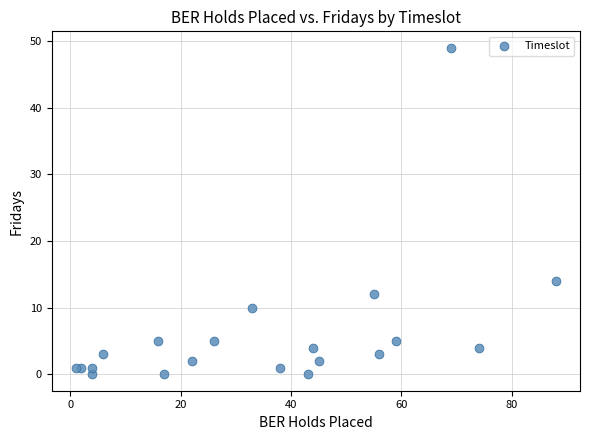

What is the range of Y values (max minus min)?

49